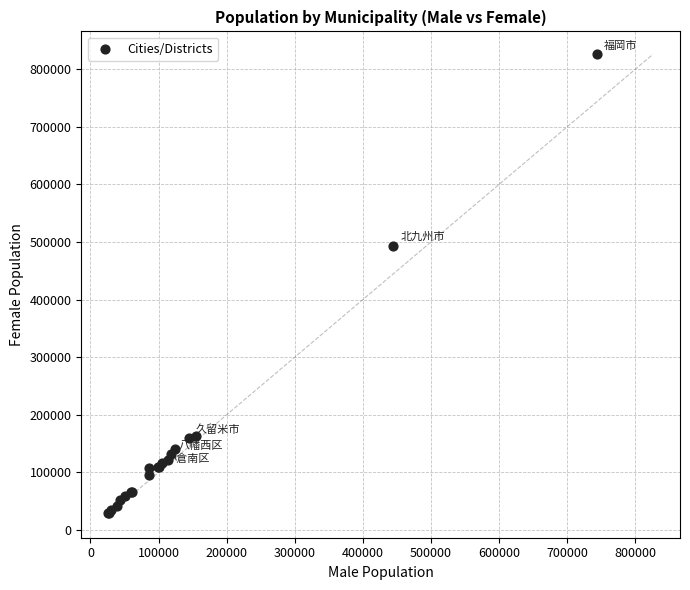

What Y value in the scatter plot is closest to 427358?

493201